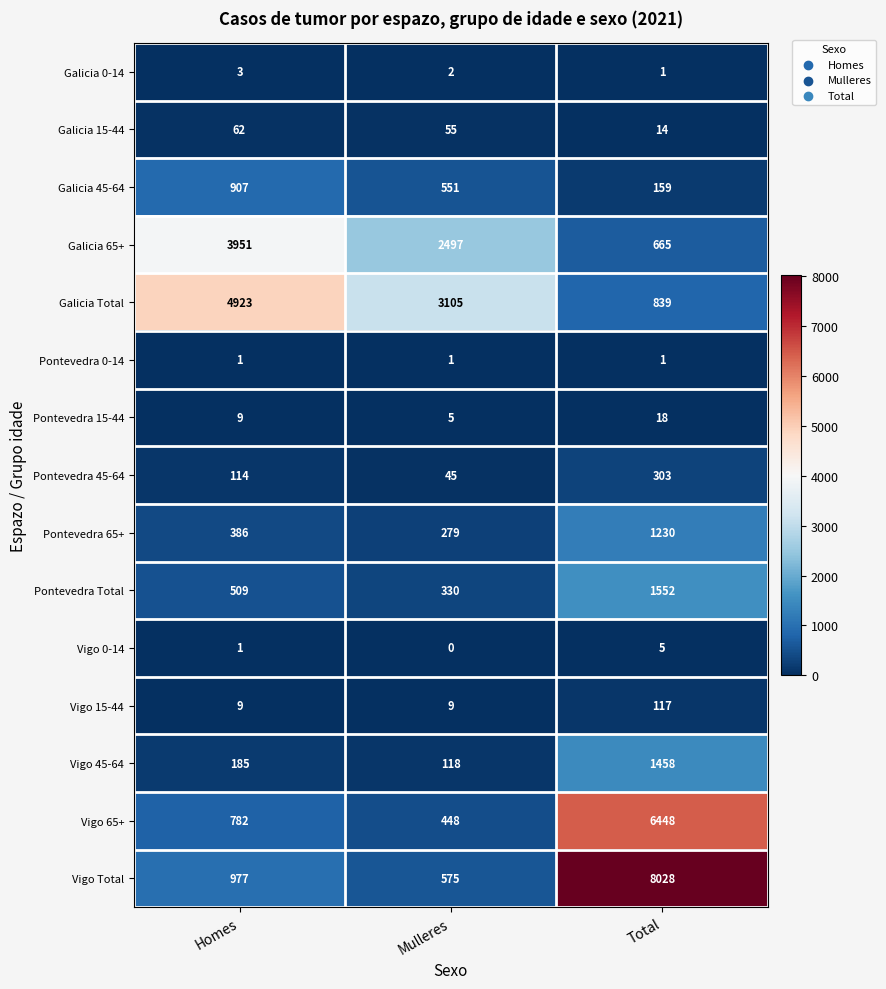

What is the maximum value shown in the chart?

8028